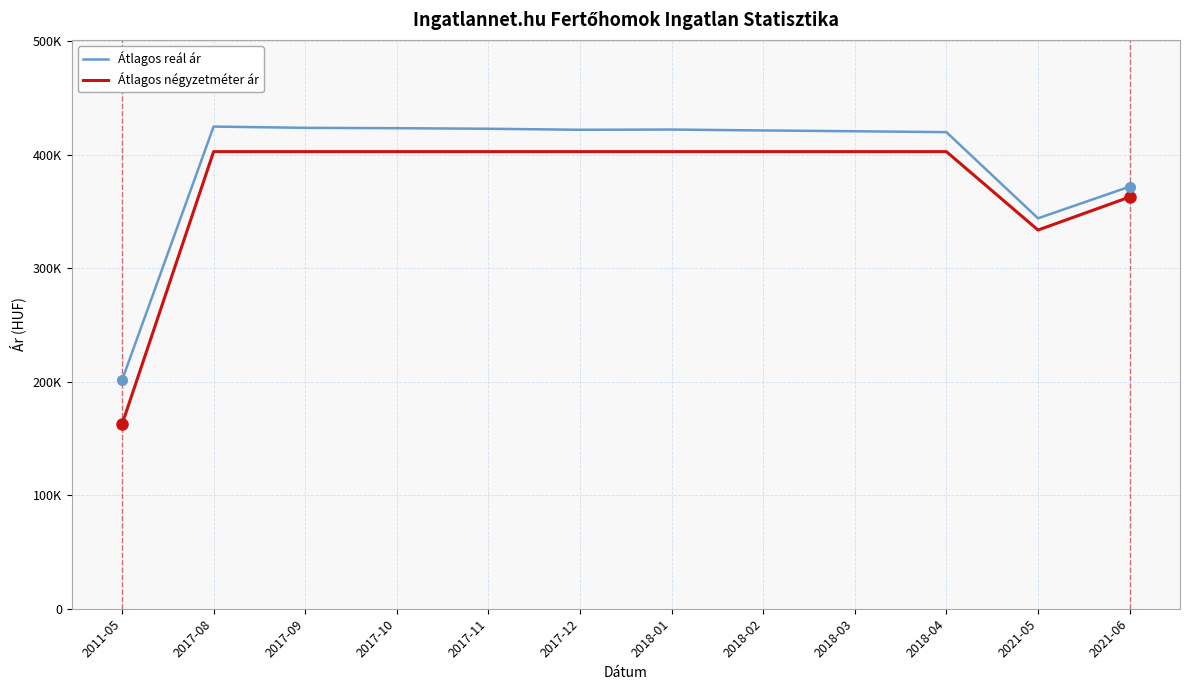

What is the difference between the highest and lowest values at 2021-05?

10339